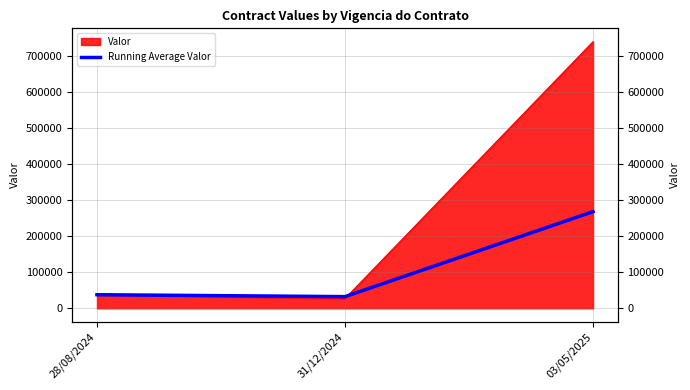

What is the value of the 1st point from the left?

37773.0